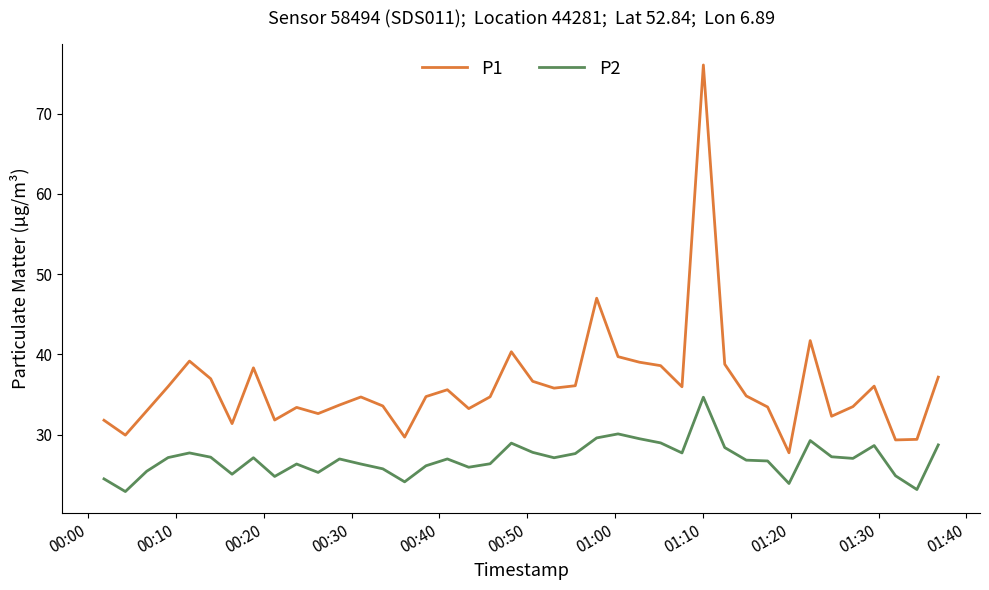

What is the sum of all P1 values?

1444.0